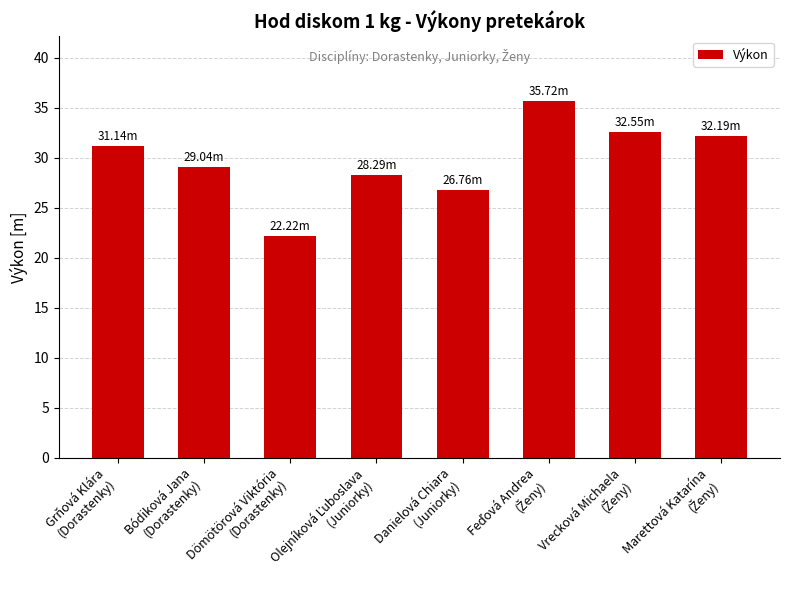

What is the value of the 1st bar from the left?

31.1